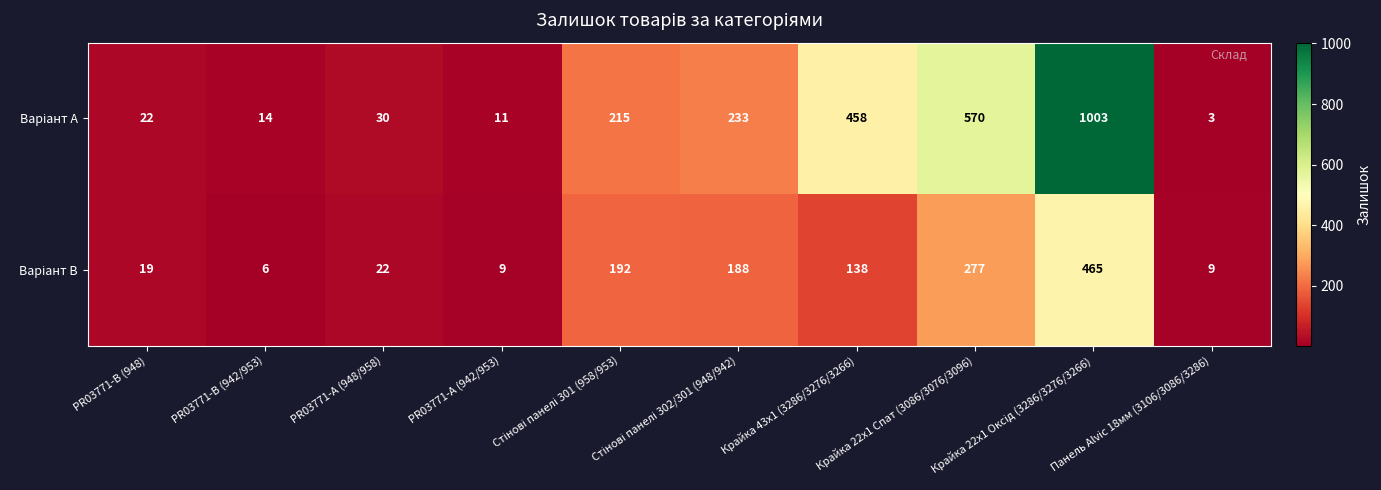

List the series in order of their peak value, lowest first.

Варіант B, Варіант A